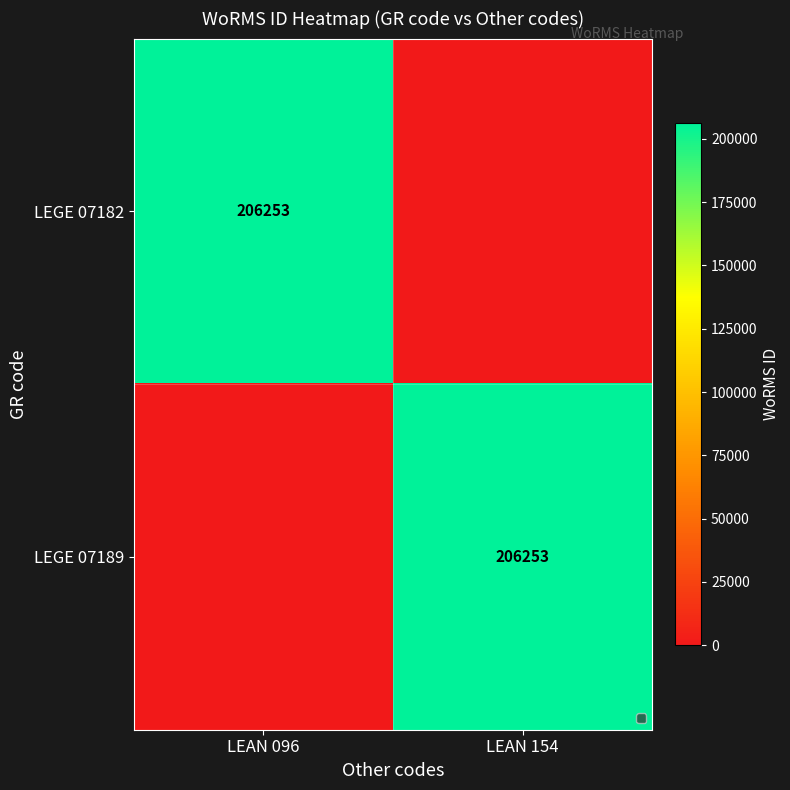

At which category is the sum across all series the highest?

LEAN 096